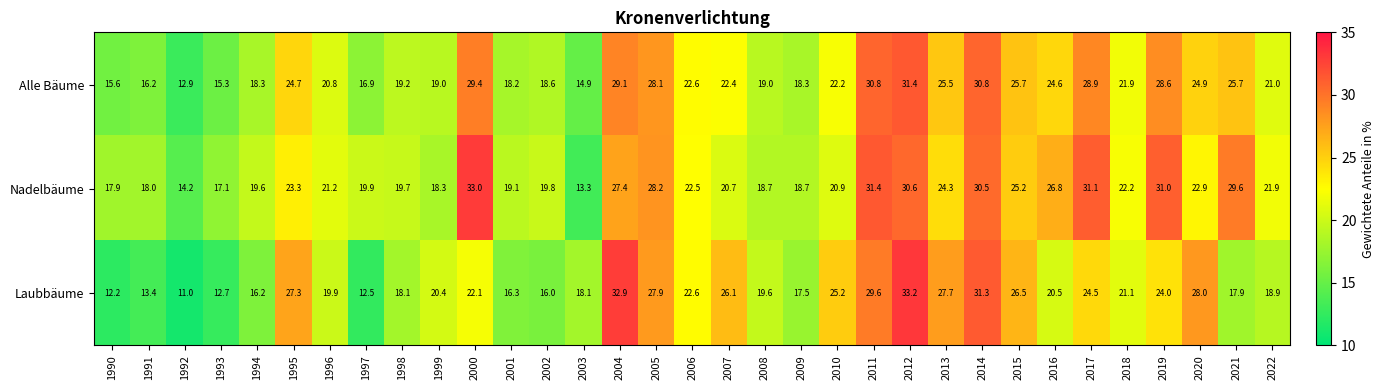

Where does the Alle Bäume series first go above 22?

1995